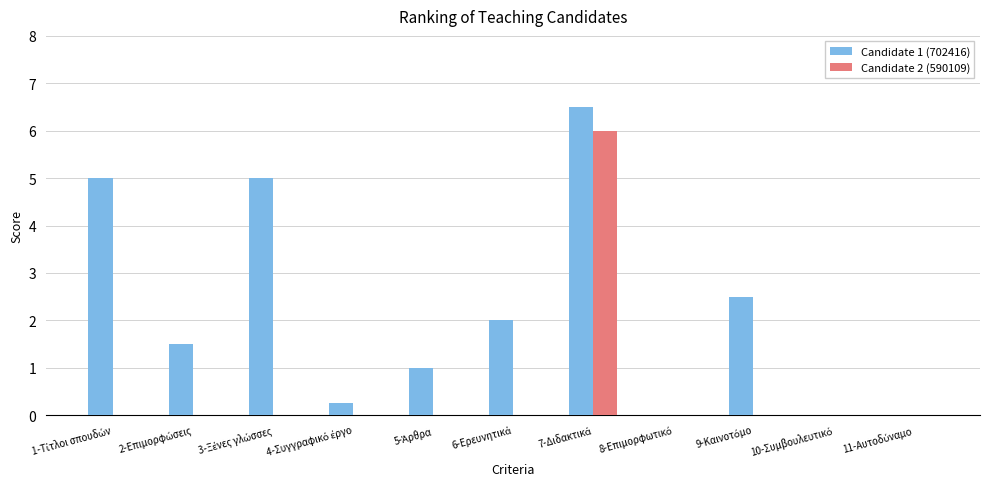

What is the sum of all Candidate 1 (702416) values?

23.8